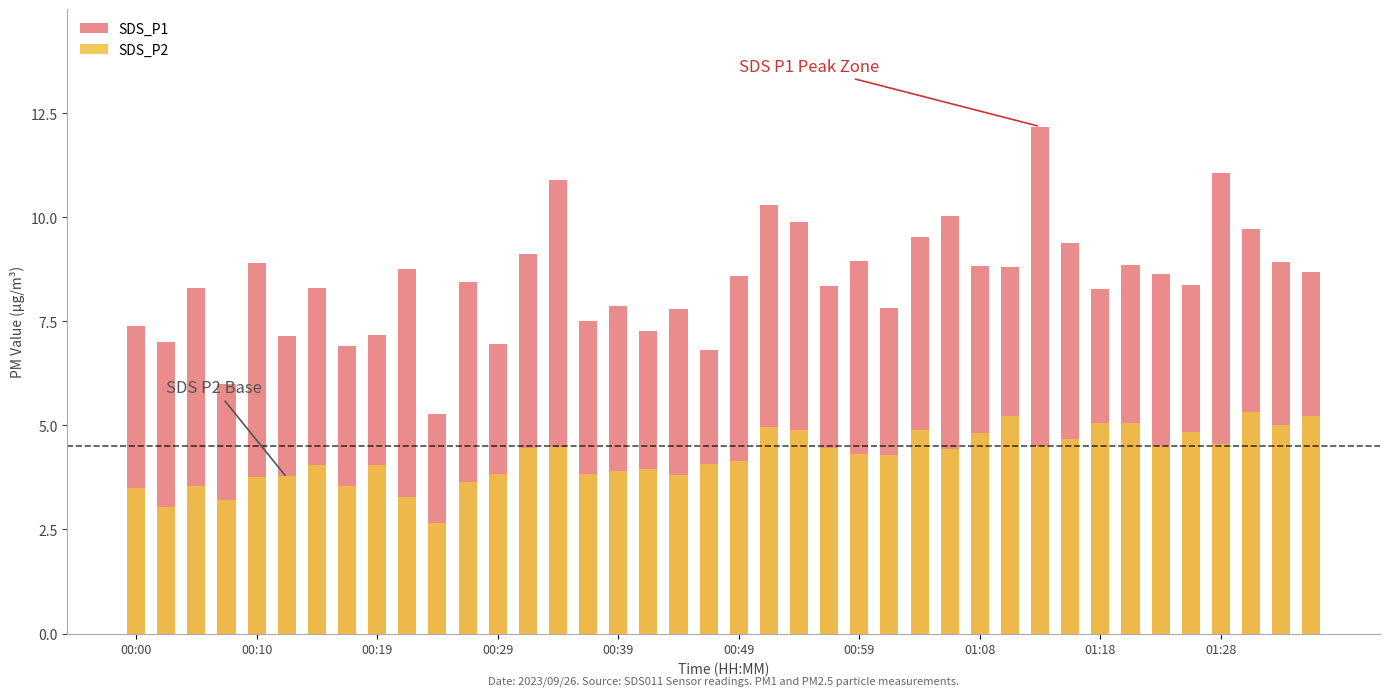

At how many categories does at least one series exceed 3?

40